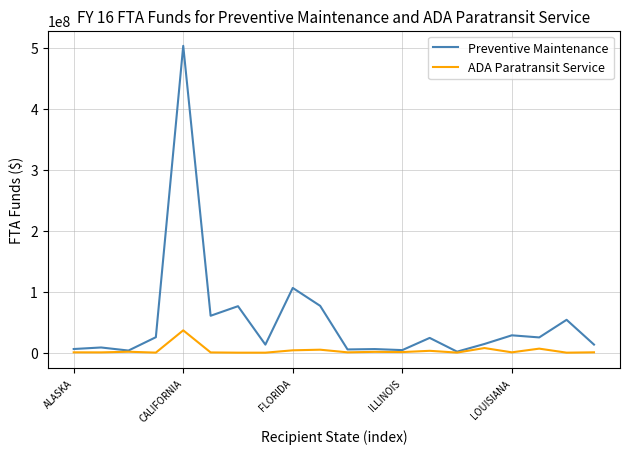

Rank the series by their maximum value, from lowest to highest.

ADA Paratransit Service, Preventive Maintenance